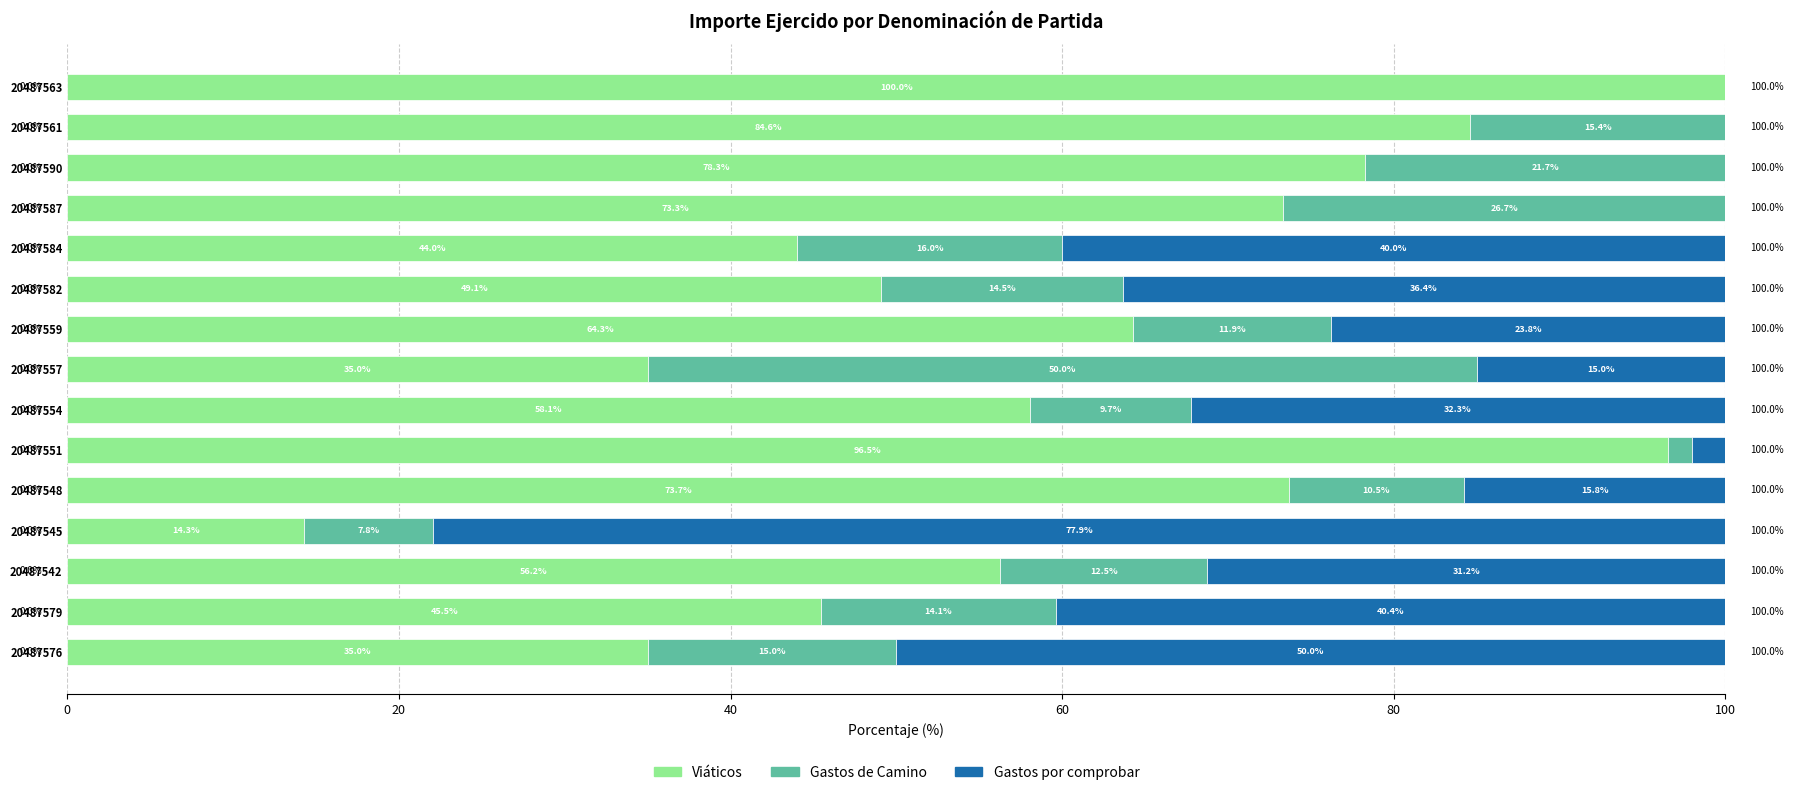

What is the approximate value of Viáticos at 20487587?

73.3